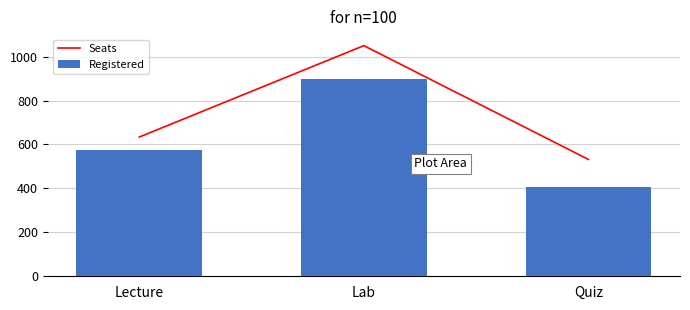

What position from the right is Quiz?

1